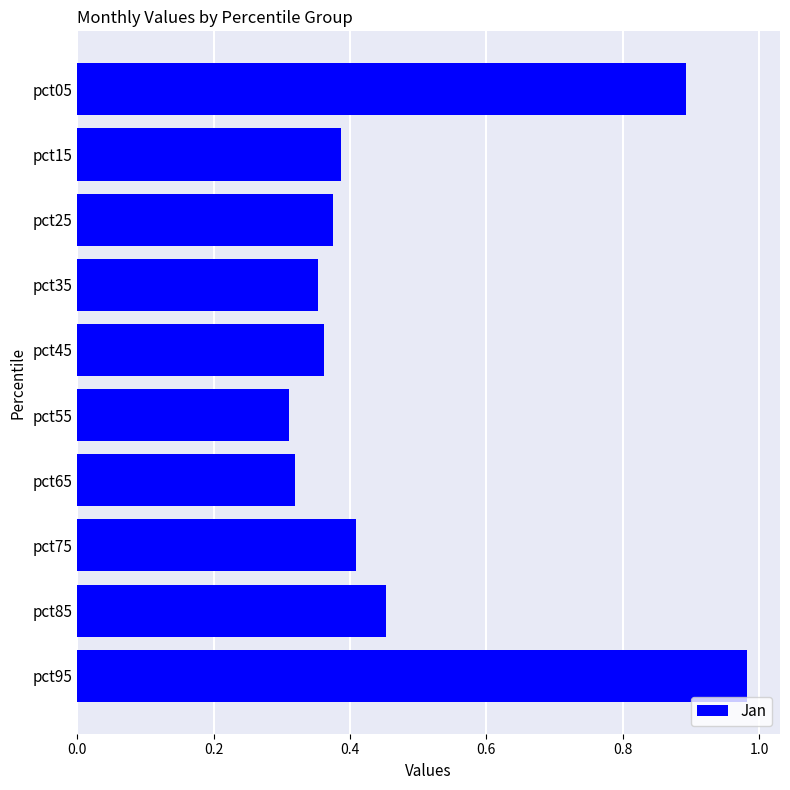

At which label is the value closest to 0?

pct55